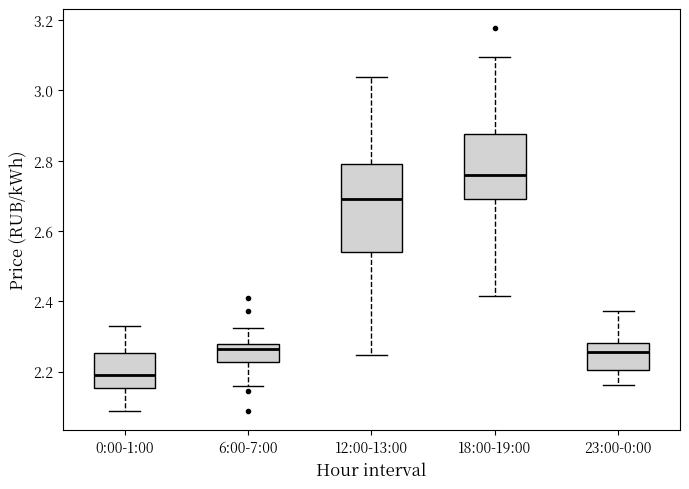

Reading left to right, read every box against the y-axis: the position of its median line, the range the box covers, and the ends of its whiskers. The values are not printed on the chart, so give them approximately, as read against the axis.

0:00-1:00: median 2.20, box 2.16 to 2.26, whiskers 2.08 to 2.34
6:00-7:00: median 2.26, box 2.22 to 2.28, whiskers 2.16 to 2.32
12:00-13:00: median 2.68, box 2.54 to 2.80, whiskers 2.24 to 3.04
18:00-19:00: median 2.76, box 2.68 to 2.88, whiskers 2.42 to 3.10
23:00-0:00: median 2.26, box 2.20 to 2.28, whiskers 2.16 to 2.38